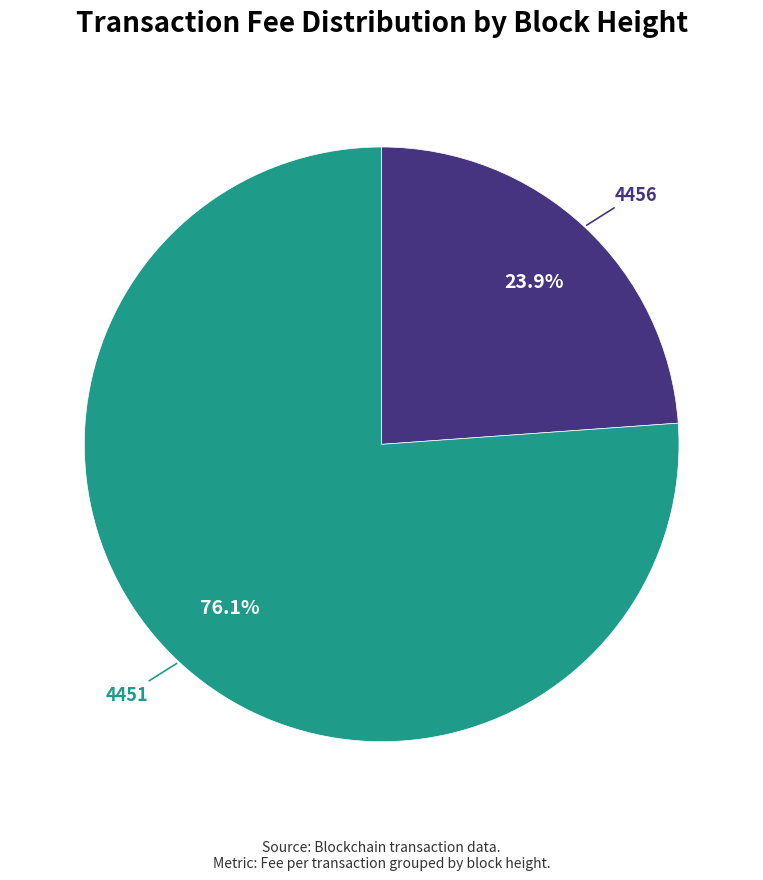

Is there any slice that represents more than half of the pie?

Yes